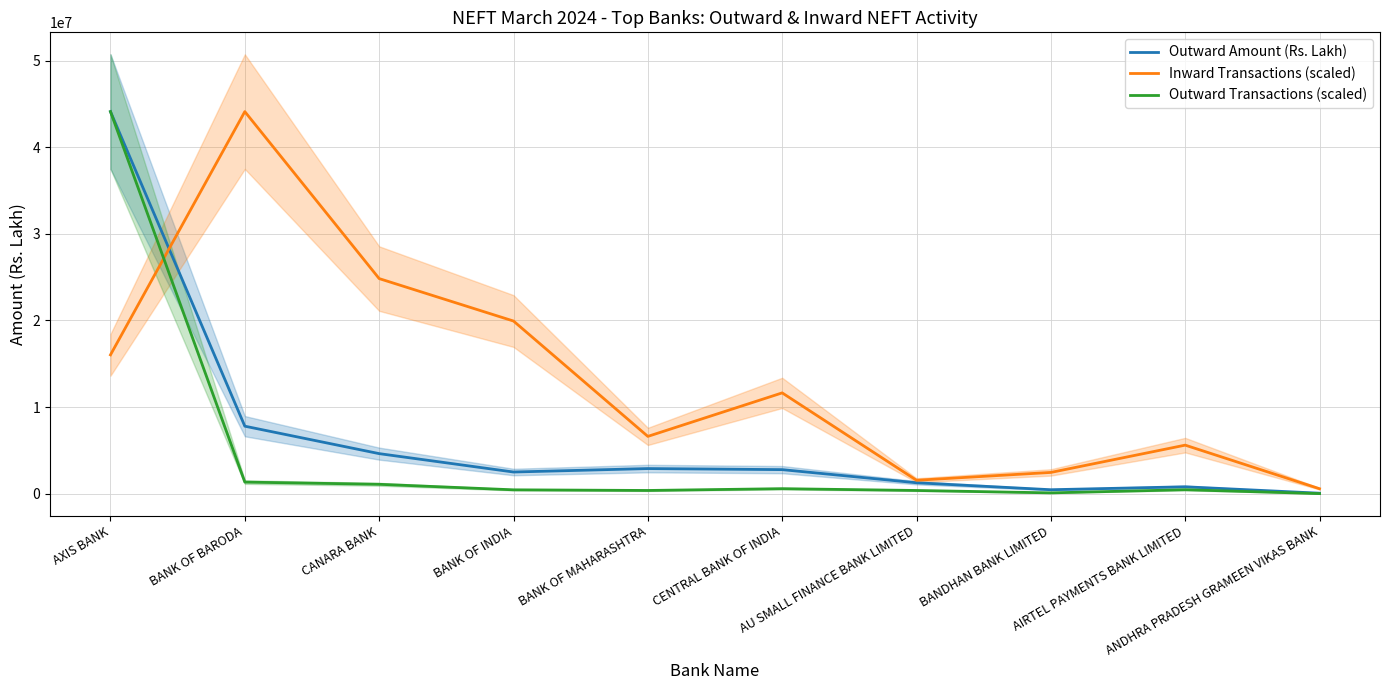

What is the sum of all Inward Transactions (scaled) values?

133377453.5